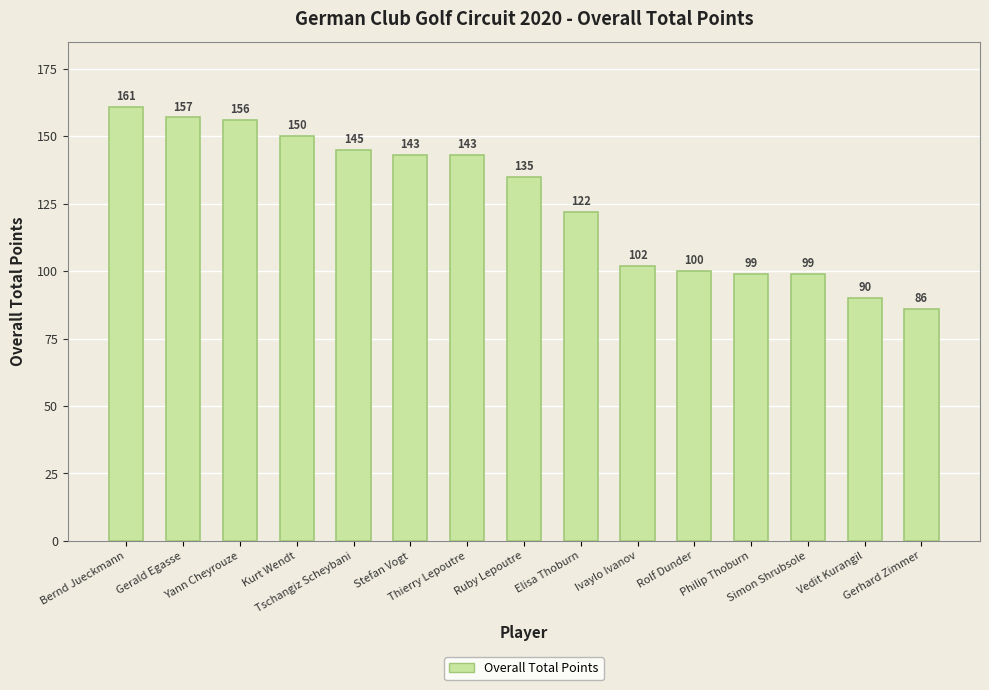

Are the bars grouped side by side (vs. stacked)?

No